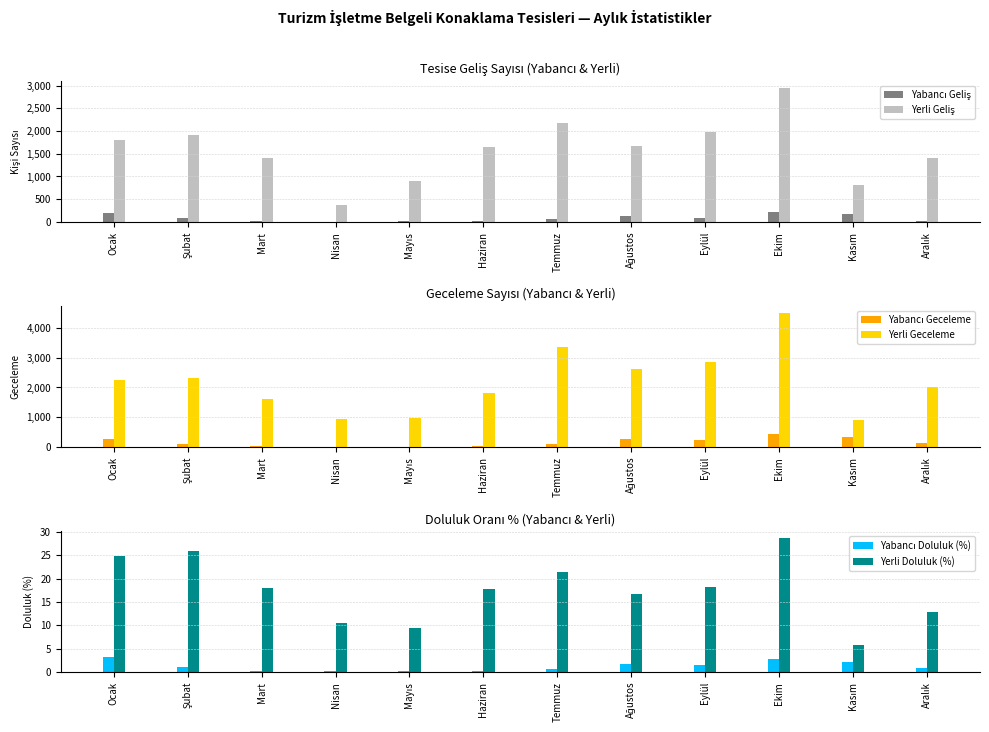

Reading left to right, list all the values displayed in this chart.

Yabancı Geliş: Ocak=206.0	Şubat=75.0	Mart=15.0	Nisan=8.0	Mayıs=11.0	Haziran=19.0	Temmuz=69.0	Ağustos=126.0	Eylül=79.0	Ekim=218.0	Kasım=173.0	Aralık=23.0
Yerli Geliş: Ocak=1806.0	Şubat=1909.0	Mart=1402.0	Nisan=371.0	Mayıs=893.0	Haziran=1639.0	Temmuz=2170.0	Ağustos=1675.0	Eylül=1981.0	Ekim=2945.0	Kasım=814.0	Aralık=1396.0
Yabancı Geceleme: Ocak=277.0	Şubat=98.0	Mart=25.0	Nisan=8.0	Mayıs=11.0	Haziran=26.0	Temmuz=99.0	Ağustos=270.0	Eylül=244.0	Ekim=433.0	Kasım=323.0	Aralık=126.0
Yerli Geceleme: Ocak=2234.0	Şubat=2321.0	Mart=1609.0	Nisan=941.0	Mayıs=967.0	Haziran=1811.0	Temmuz=3373.0	Ağustos=2605.0	Eylül=2870.0	Ekim=4503.0	Kasım=895.0	Aralık=2003.0
Yabancı Doluluk (%): Ocak=3.1	Şubat=1.1	Mart=0.3	Nisan=0.1	Mayıs=0.1	Haziran=0.2	Temmuz=0.6	Ağustos=1.7	Eylül=1.6	Ekim=2.8	Kasım=2.1	Aralık=0.8
Yerli Doluluk (%): Ocak=24.9	Şubat=25.9	Mart=17.9	Nisan=10.5	Mayıs=9.4	Haziran=17.7	Temmuz=21.5	Ağustos=16.6	Eylül=18.3	Ekim=28.7	Kasım=5.7	Aralık=12.8